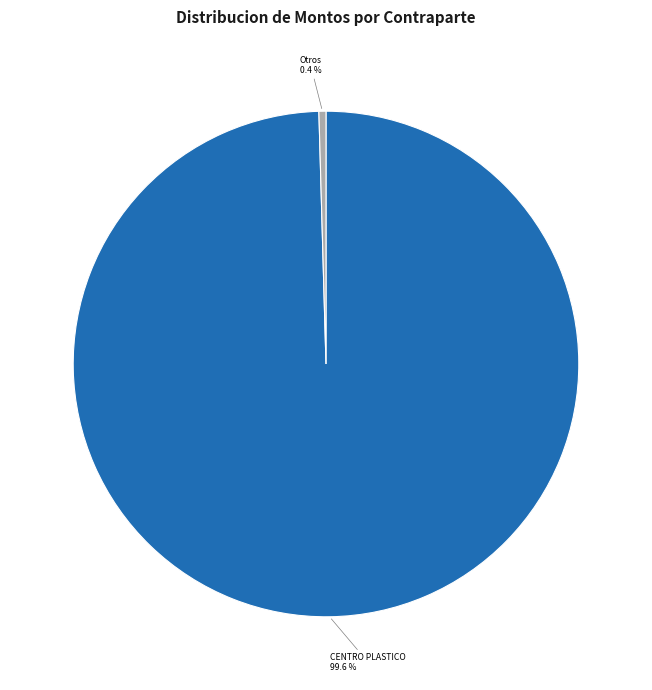

Combined, what portion of the pie is Otros and CENTRO PLASTICO?

100.0%